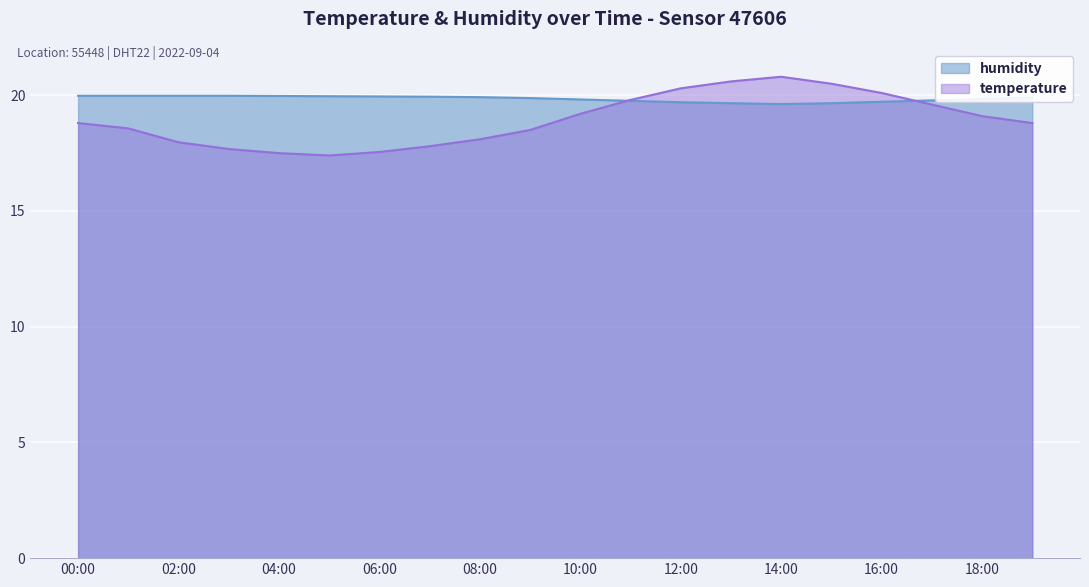

Where do temperature and humidity first cross each other?

10:00 and 11:00